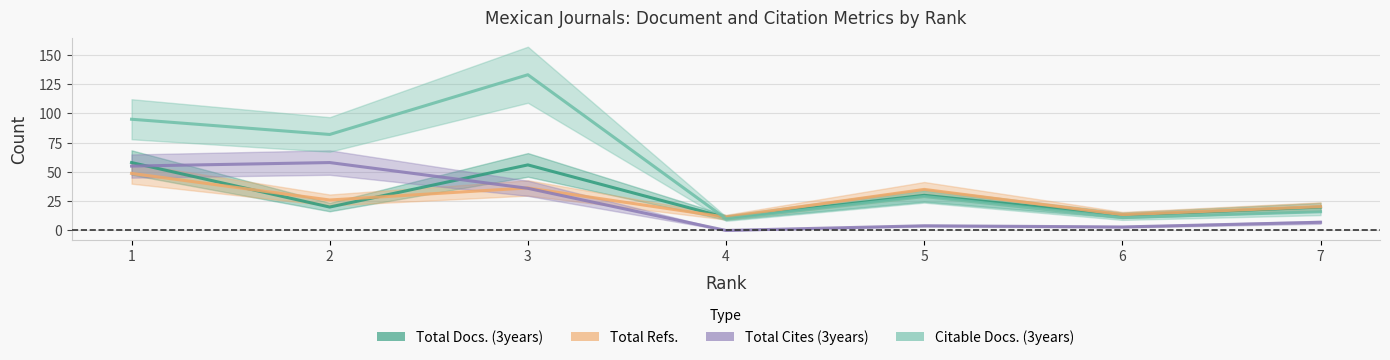

Reading right to left, transcribe all the data shown in this chart.

Total Docs. (3years): 20.0	13.0	30.0	11.0	56.0	20.0	58.0
Total Refs.: 20.4	13.4	35.1	11.3	36.3	26.0	48.8
Total Cites (3years): 7.0	3.0	4.0	0.0	36.0	58.0	55.0
Citable Docs. (3years): 16.0	11.0	29.0	10.0	133.0	82.0	95.0